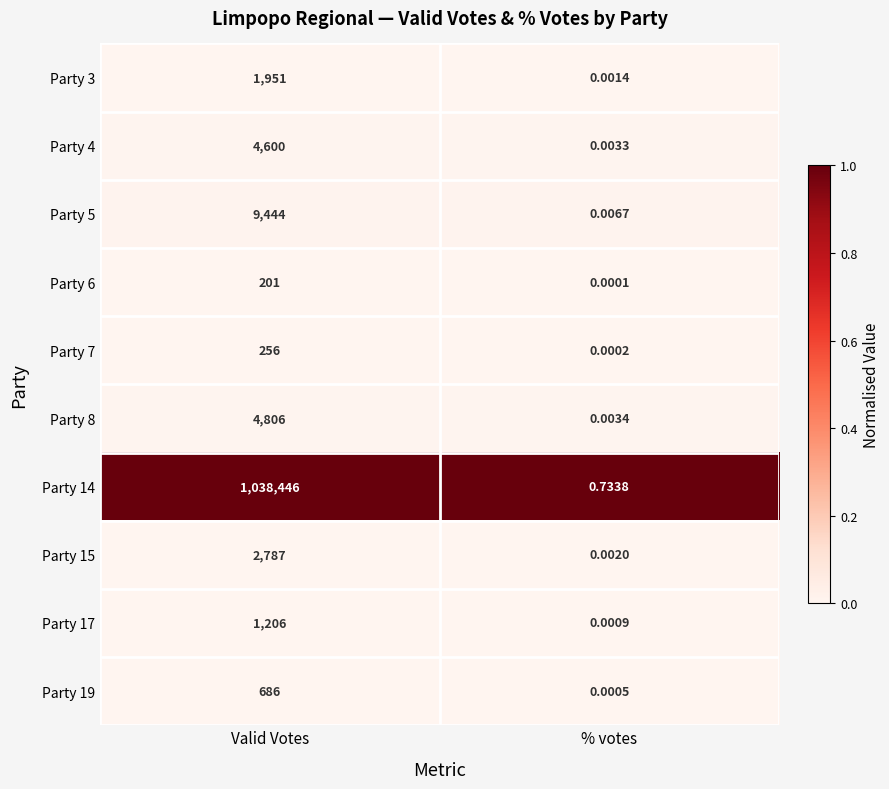

At which category is the sum across all series the highest?

Valid Votes